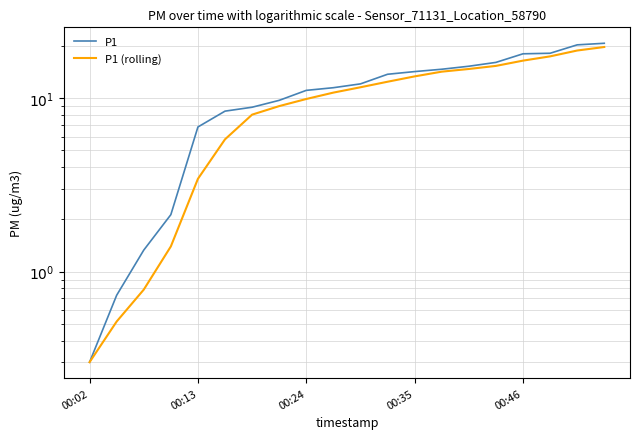

At how many categories does at least one series exceed 20?

2